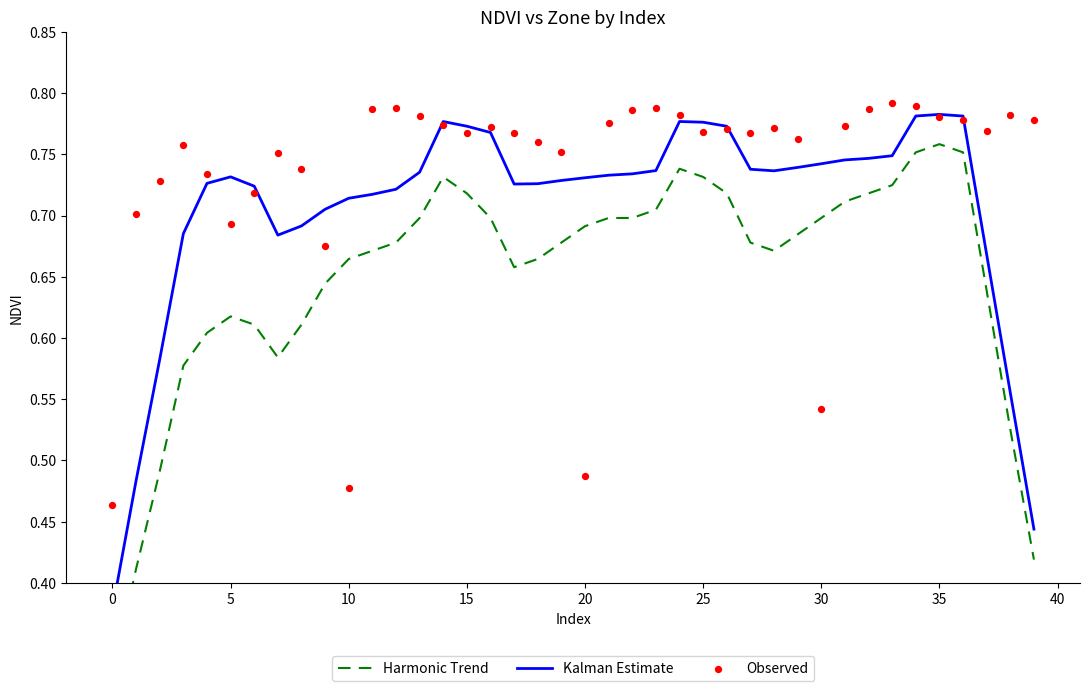

Which series has the largest Y range (max minus min)?

Harmonic Trend